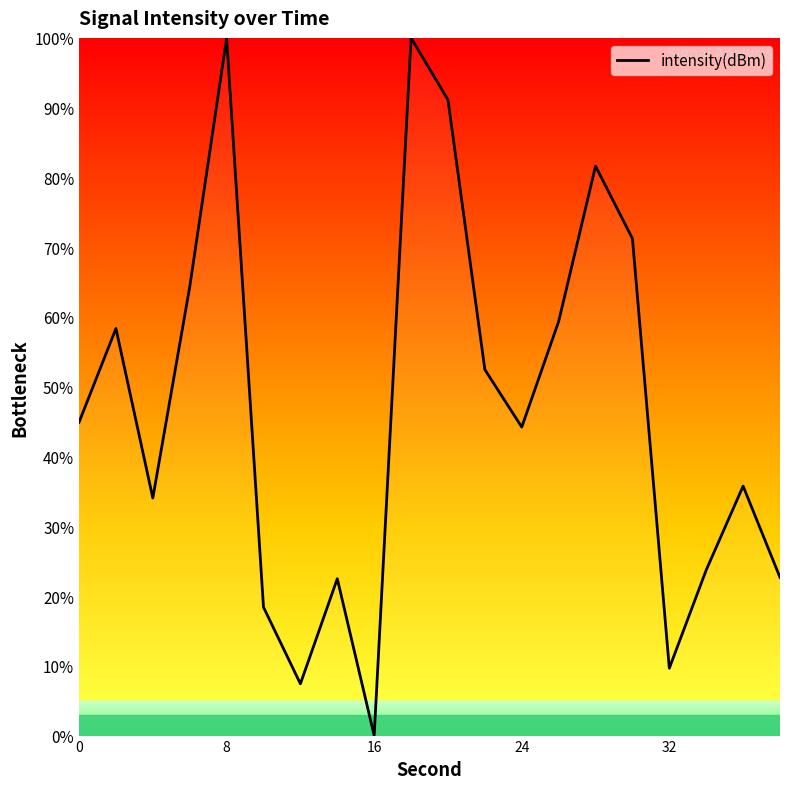

What is the difference between the maximum and minimum values?

100.0